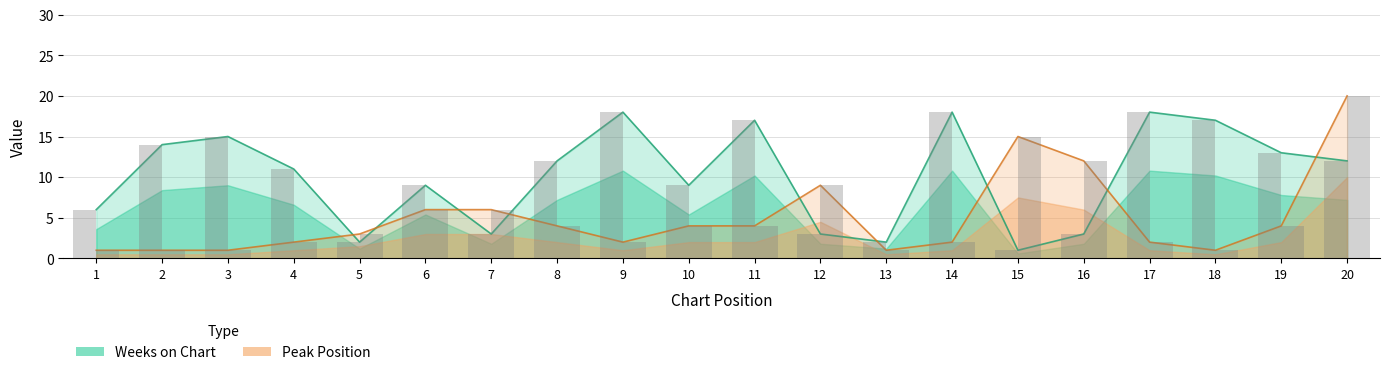

Is it true that Weeks on Chart equals 9 at 18?

False